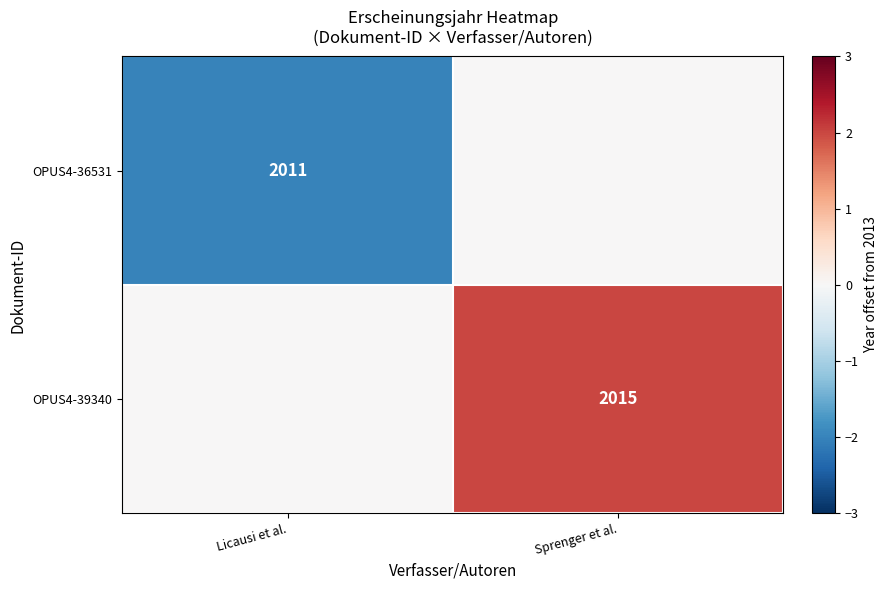

Is the value of OPUS4-39340 at Sprenger et al. greater than the value of OPUS4-36531 at Licausi et al.?

Yes